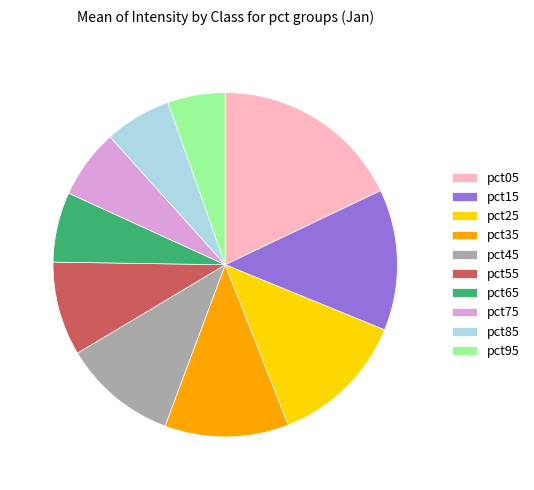

Combined, do pct65 and pct05 account for over 50%?

No